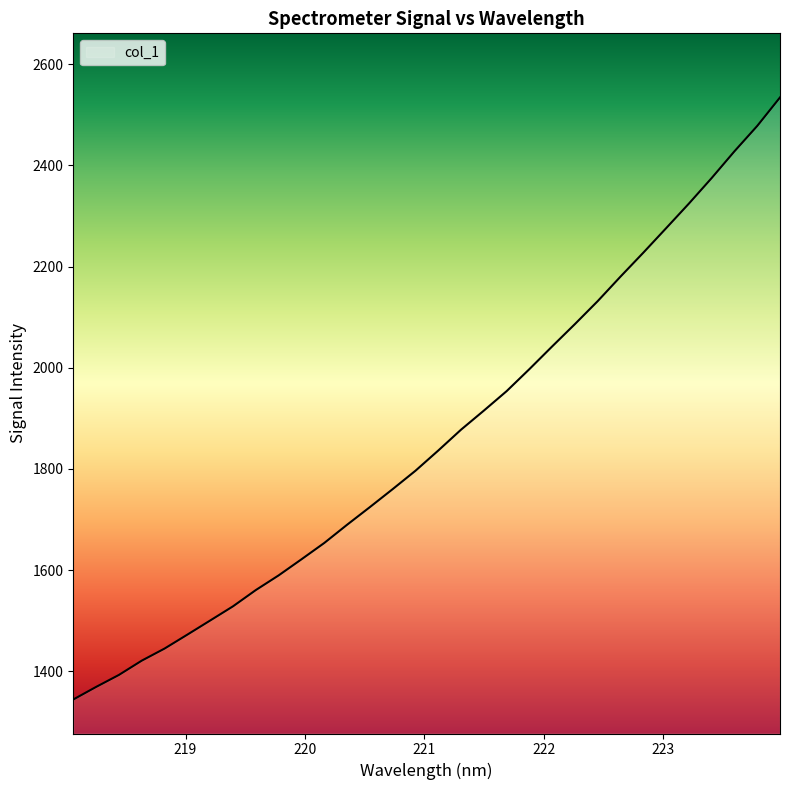

How many series are shown in this chart?

1